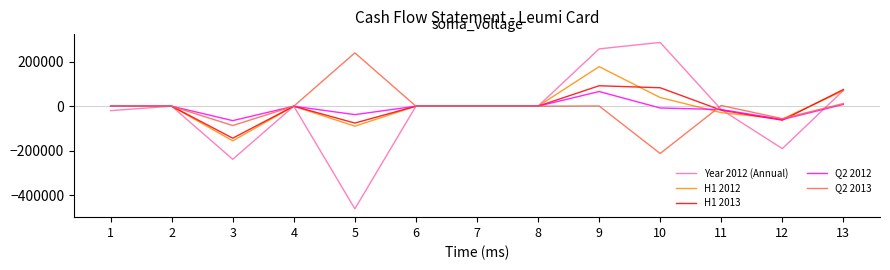

Does the chart have visible grid lines?

No